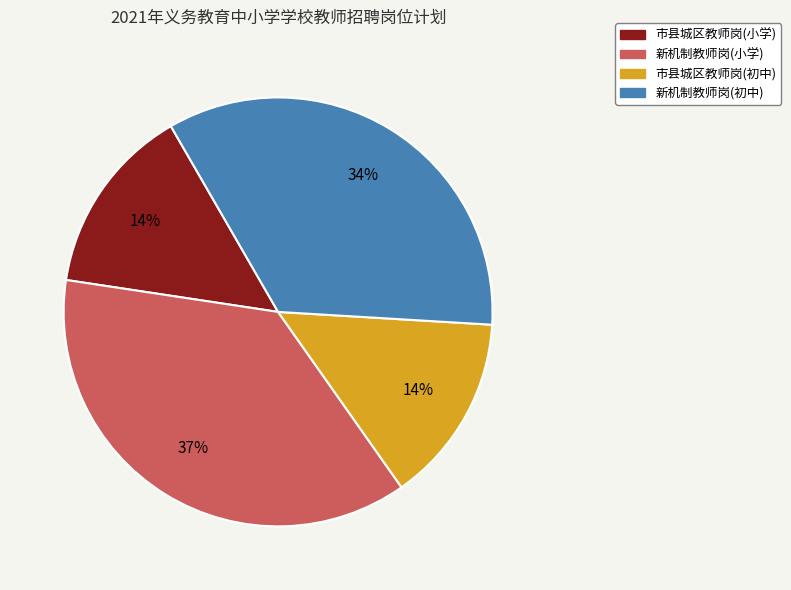

To the nearest percent, what is the difference between the largest and smallest slice percentages?

23%